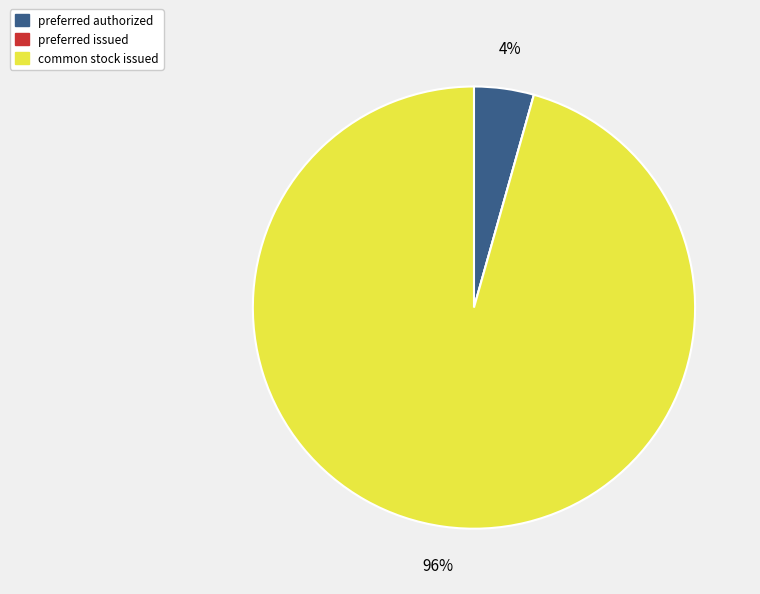

To the nearest percent, what is the difference between the largest and smallest slice percentages?

96%